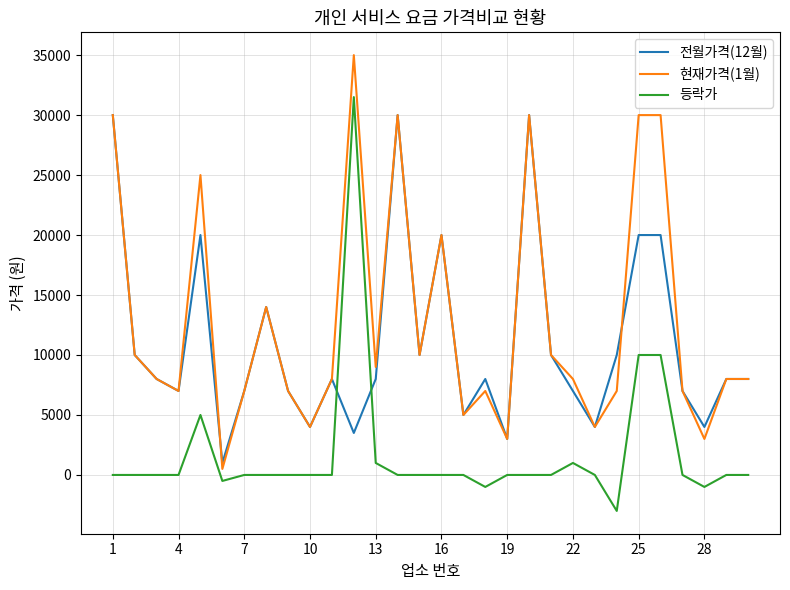

What are all the series names shown in the legend?

전월가격(12월), 현재가격(1월), 등락가